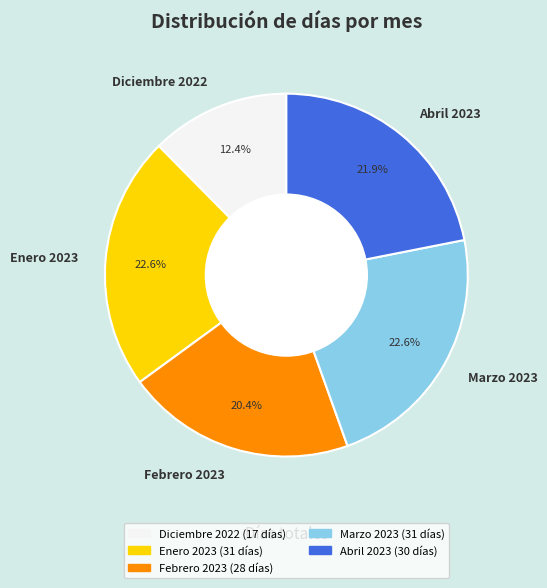

Between Abril 2023 and Diciembre 2022, which is larger?

Abril 2023